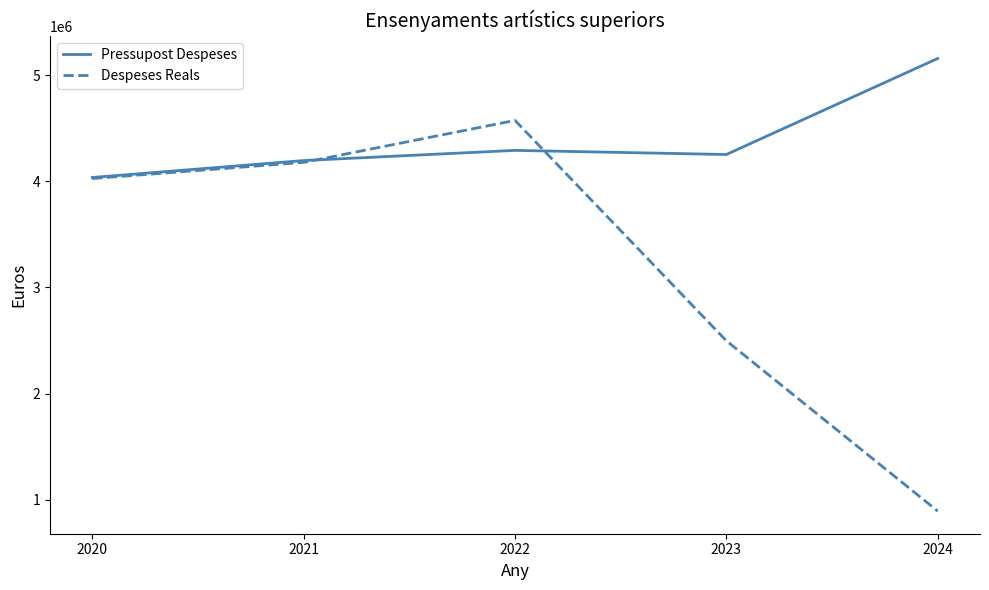

True or false: Despeses Reals and Pressupost Despeses intersect in this chart.

True